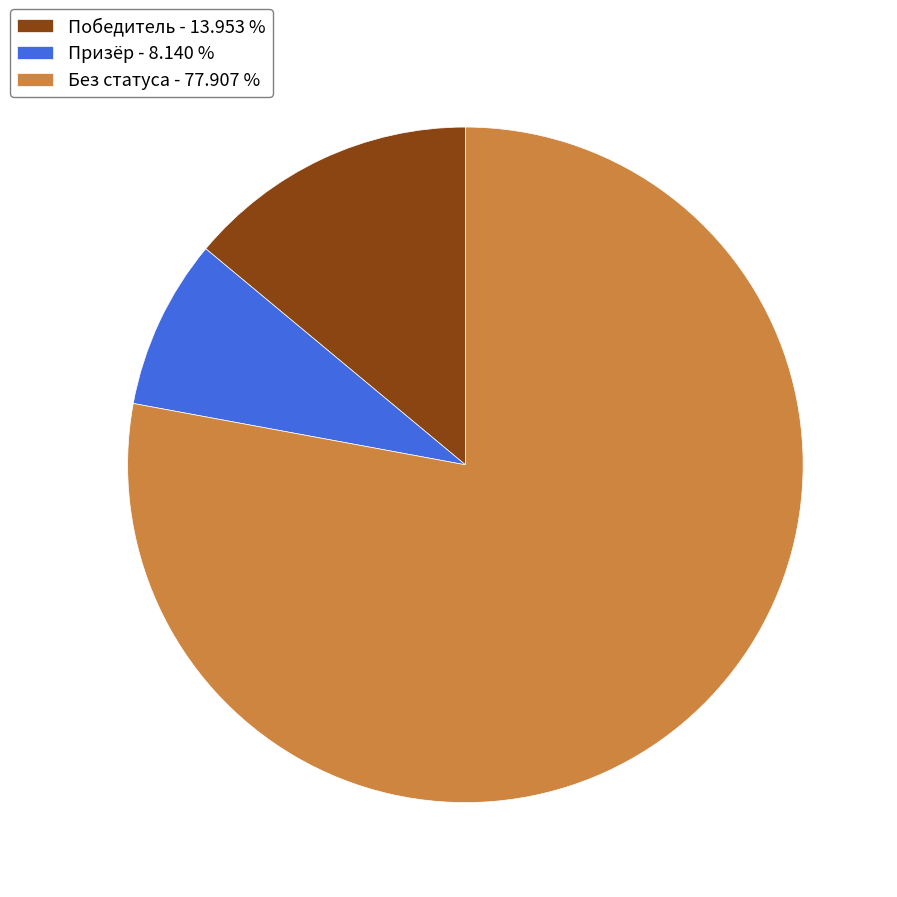

Do Победитель - 13.953 % and Призёр - 8.140 % together represent more than half of the pie?

No